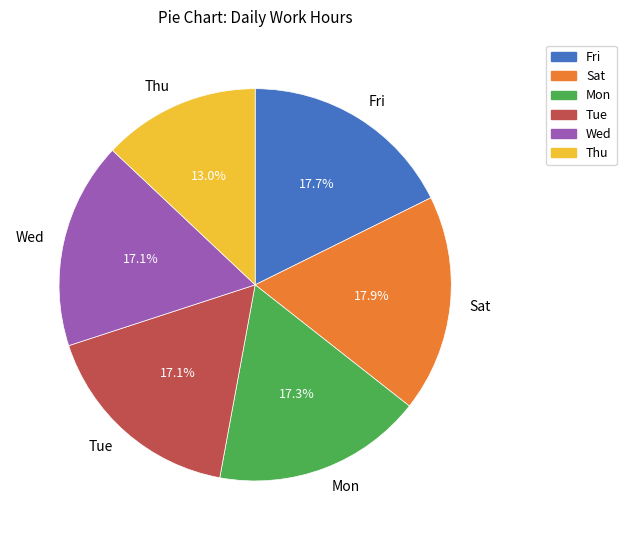

Is there any slice that represents more than half of the pie?

No